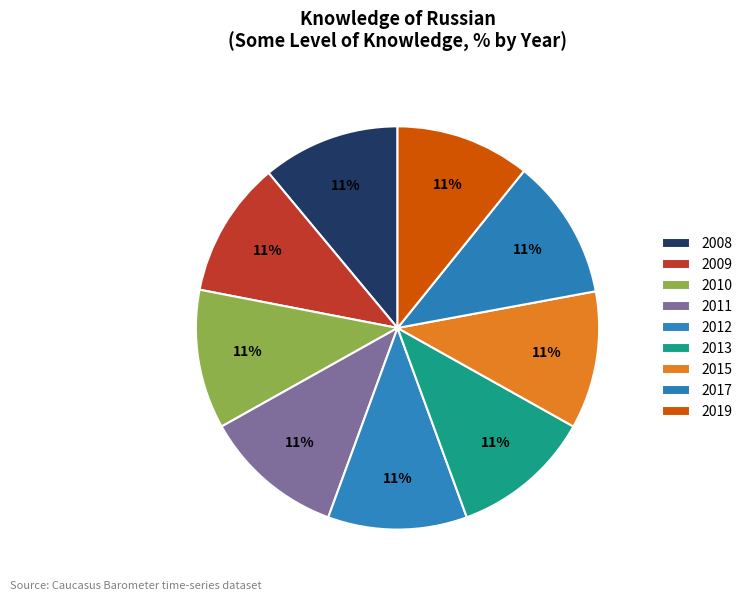

What percentage is the 2015 slice, to the nearest percent?

11%